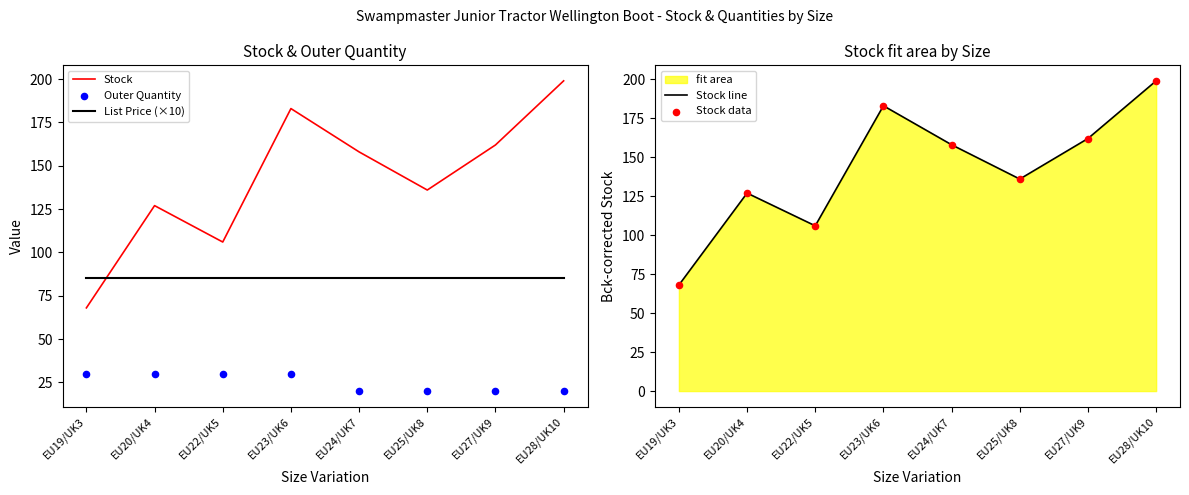

What is the total value across all series at EU23/UK6?

664